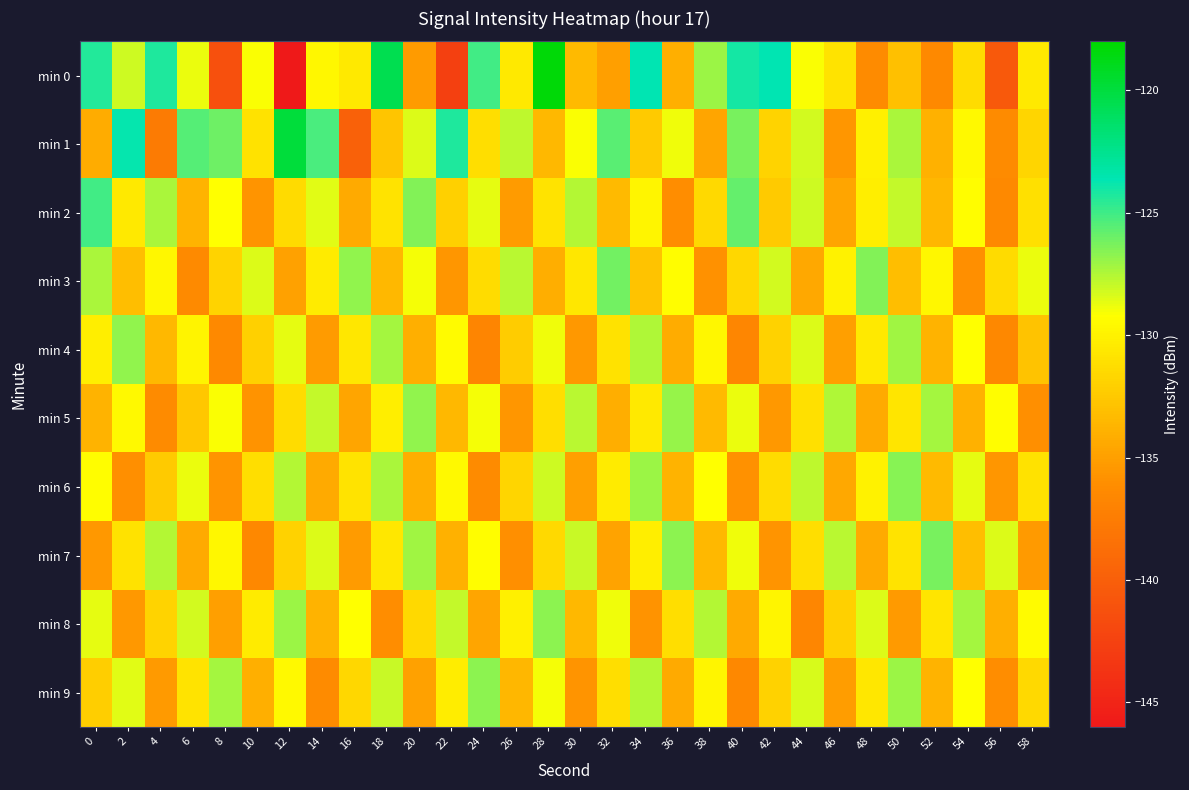

Between 28 and 52, which is larger?

28